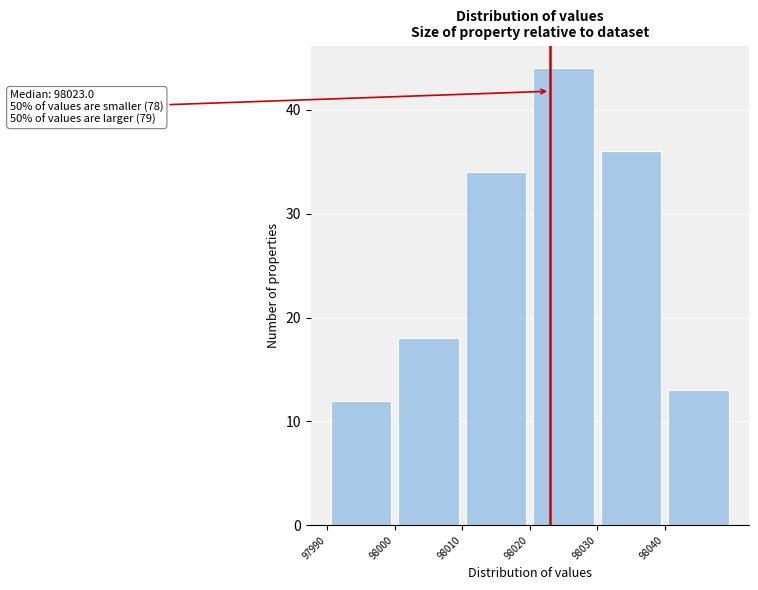

Over which range of the x-axis is the bar tallest?

98020 to 98030